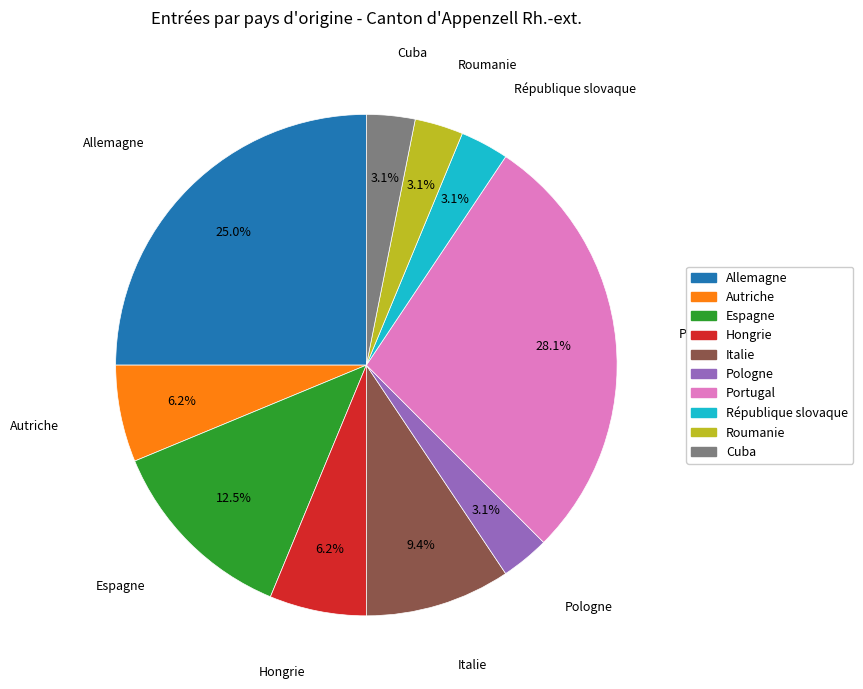

Does any single category account for the majority?

No